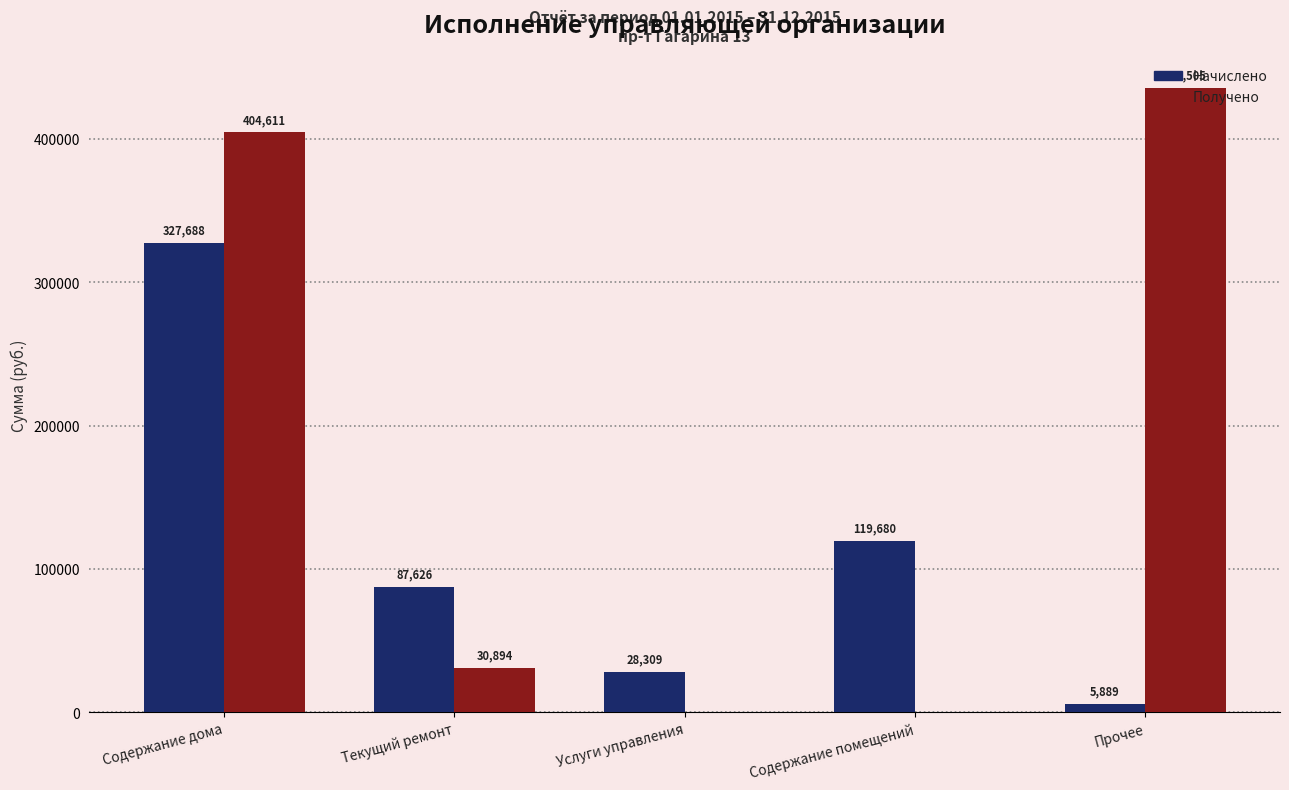

Between Содержание дома and Прочее, which series saw the biggest shift?

Начислено